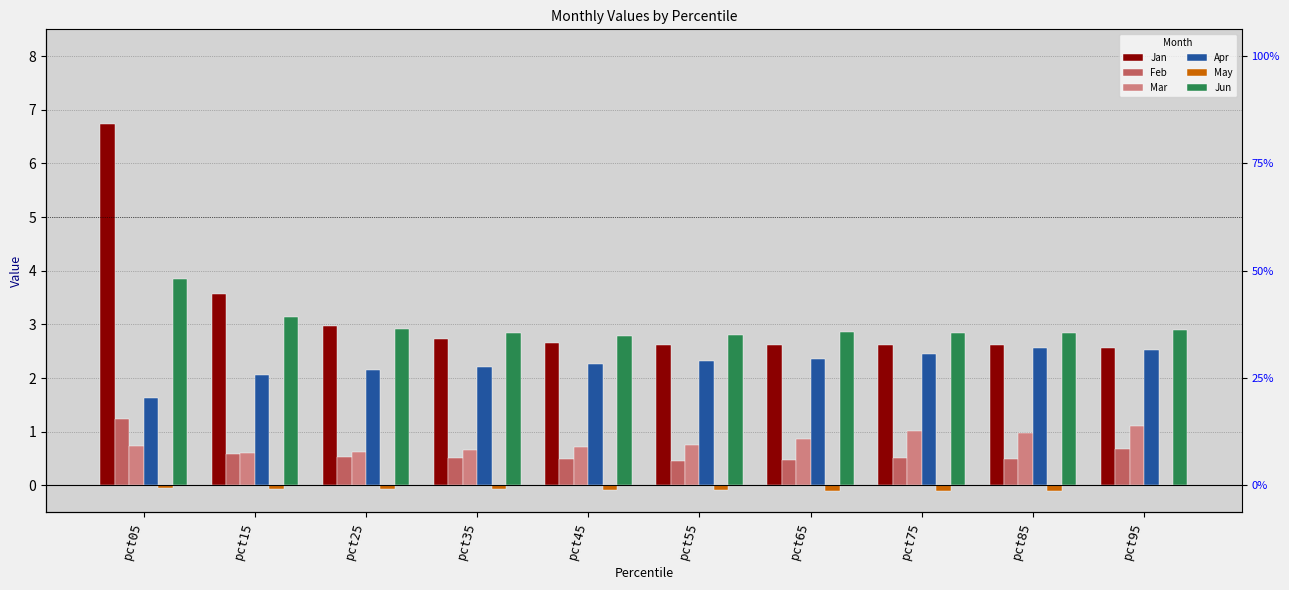

At which category is the sum across all series the highest?

pct05